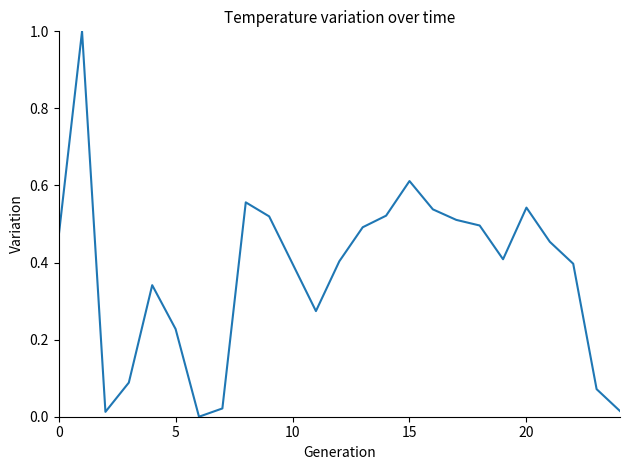

What is the greatest value displayed?

1.0